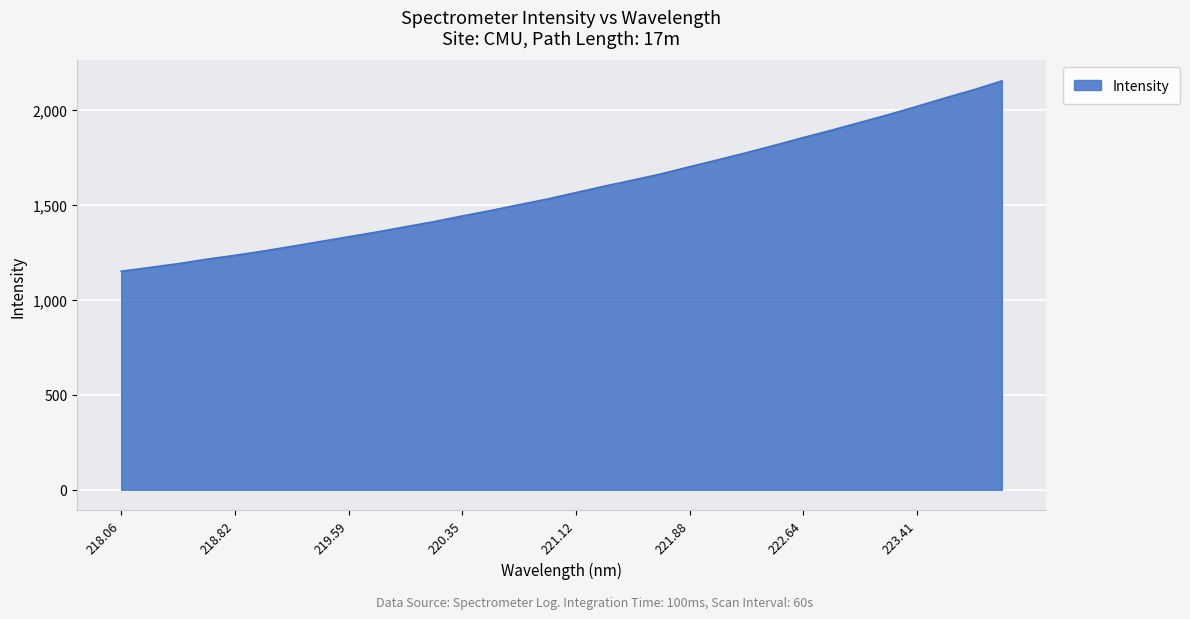

What is the difference between the maximum and minimum values?

1002.2